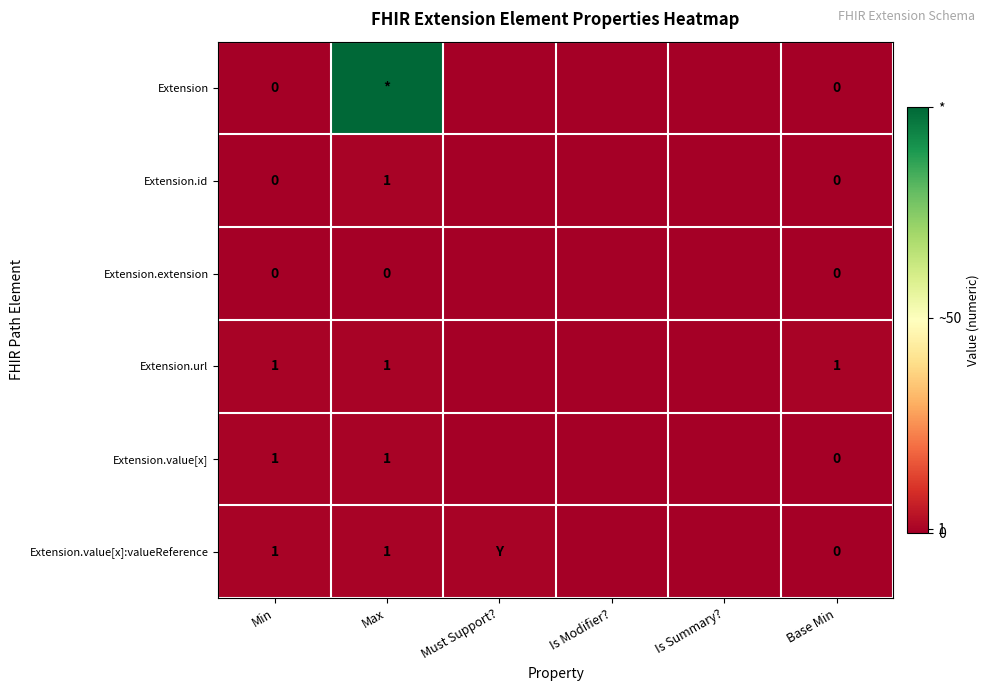

How many categories are shown in the chart?

6